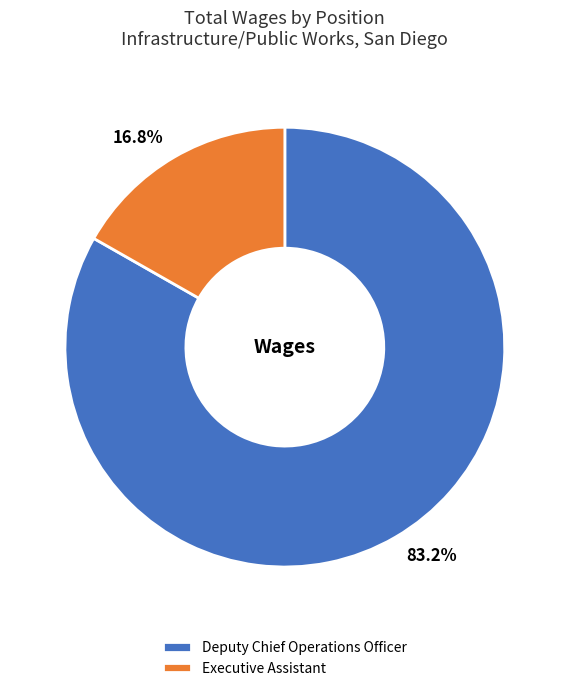

Approximately how many times larger is the value at Executive Assistant compared to Deputy Chief Operations Officer?

0.2